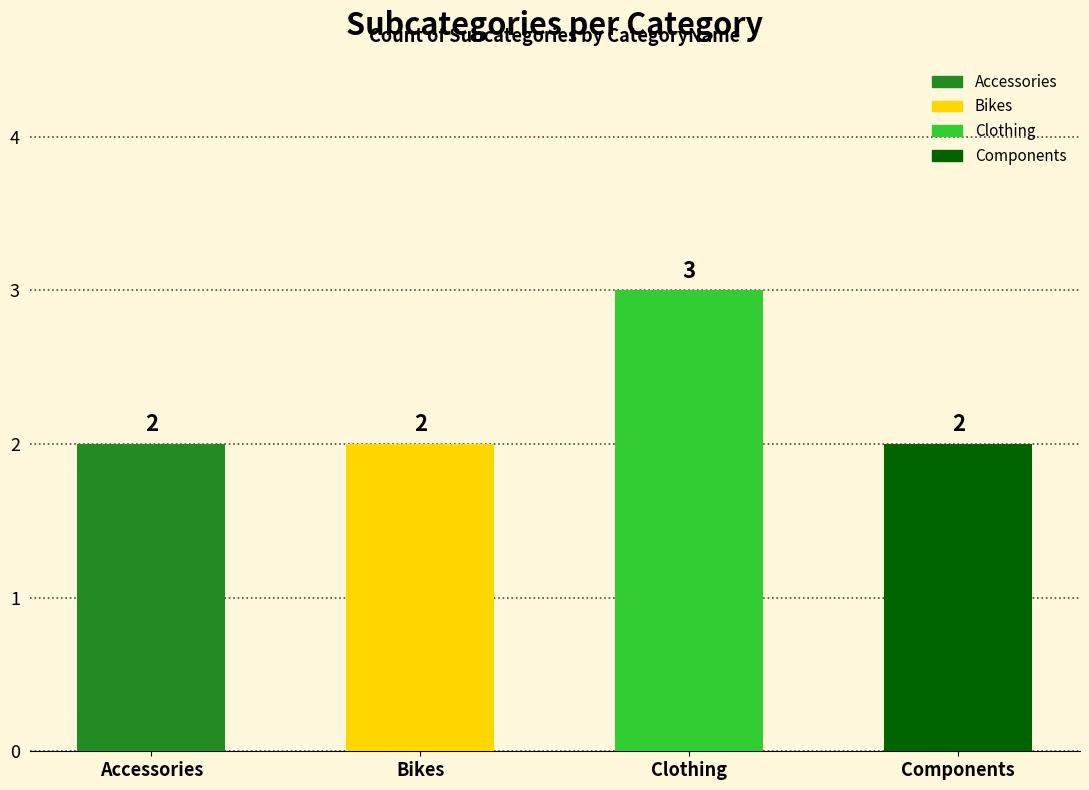

What is the sum of all values?

9